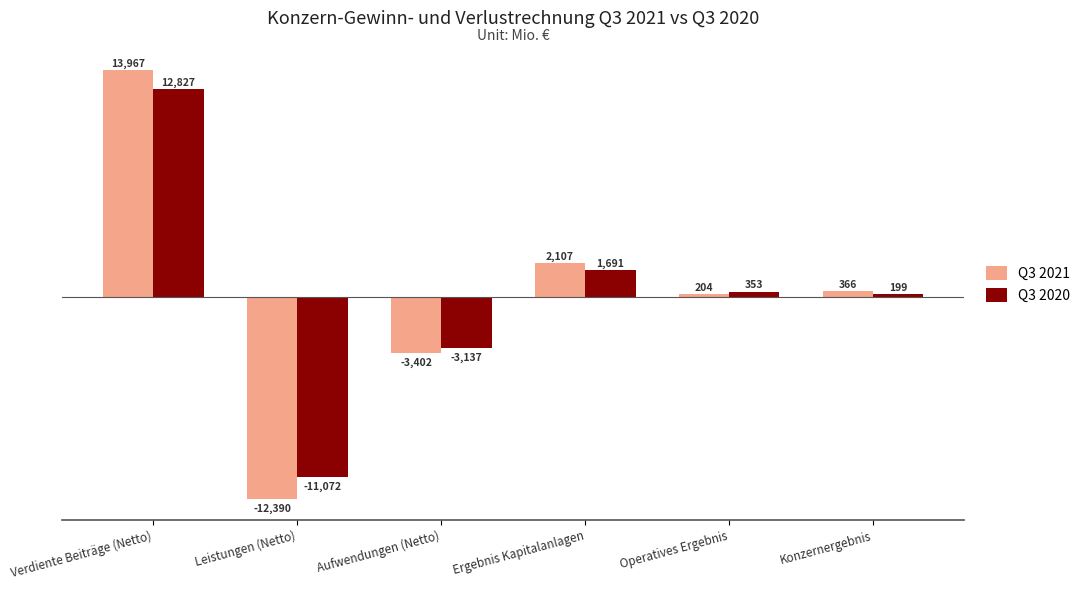

How many positive values does the Q3 2020 series have?

4